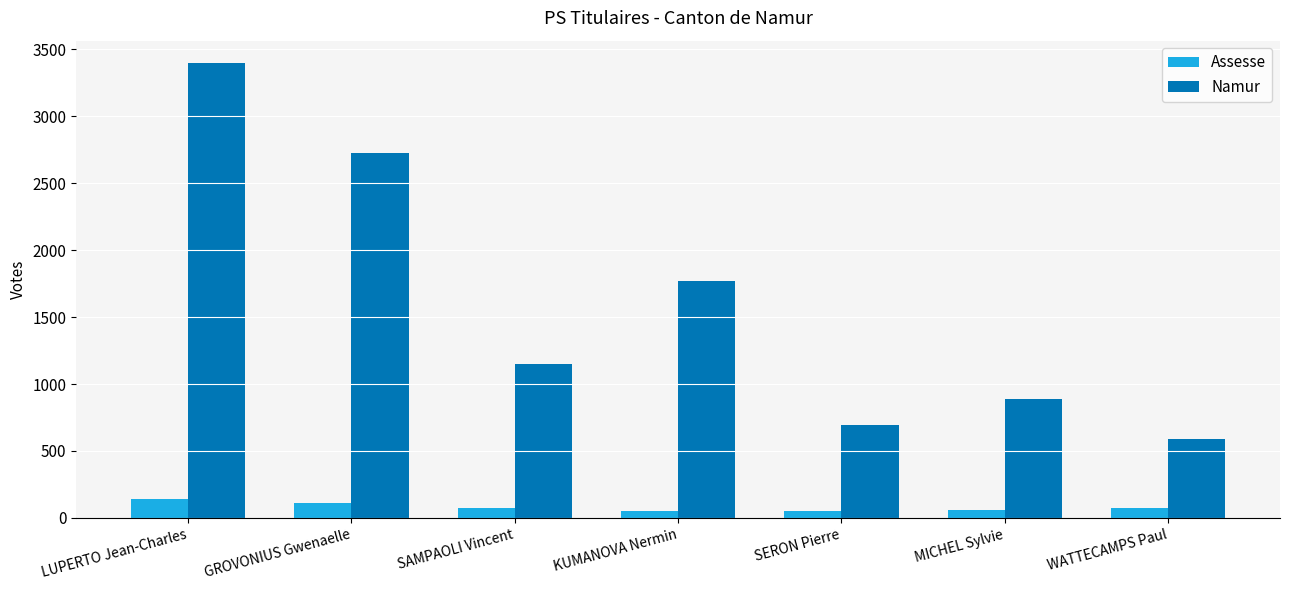

What is the lowest value of the Assesse series?

51